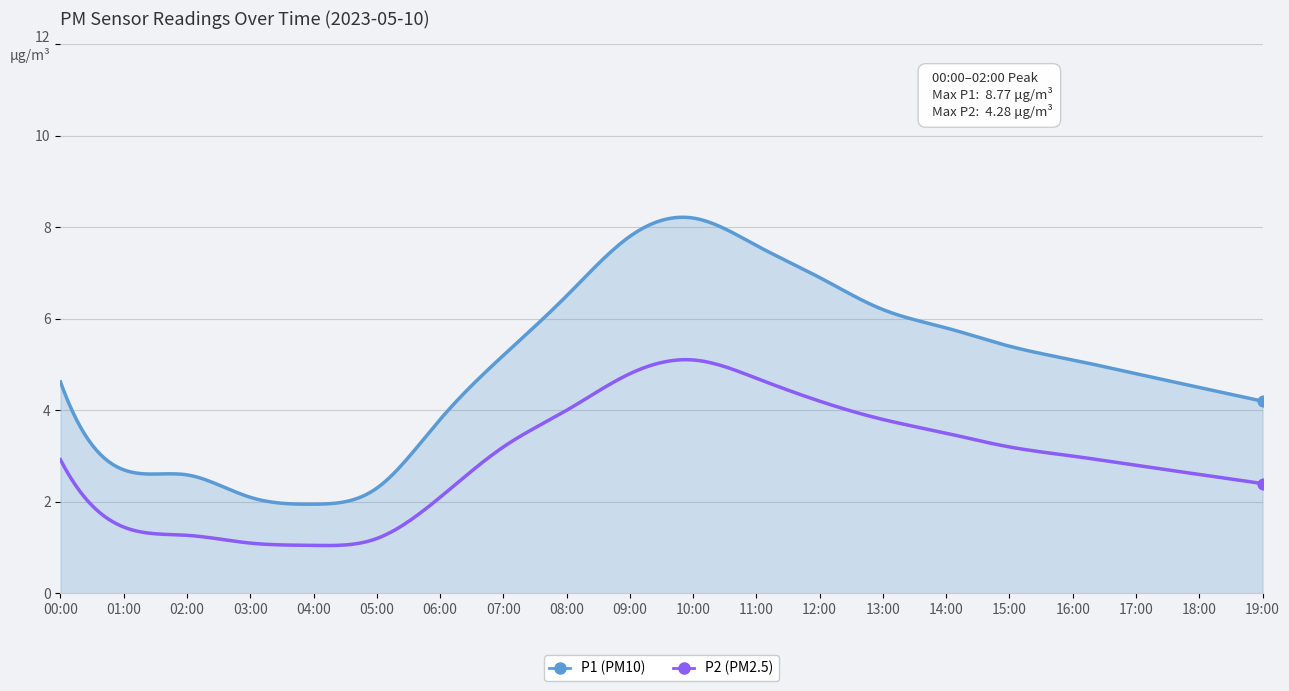

Which series contains the lowest Y value?

P2